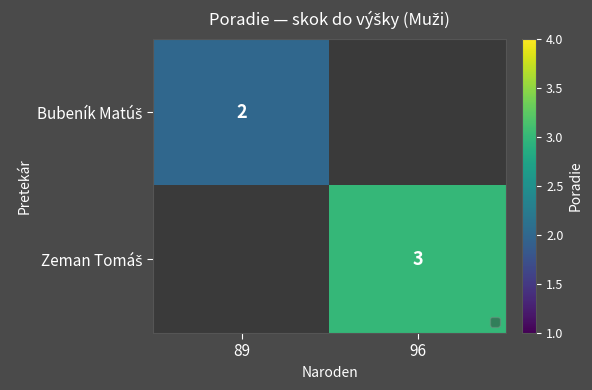

Rank the series by their average value, from lowest to highest.

Bubeník Matúš, Zeman Tomáš